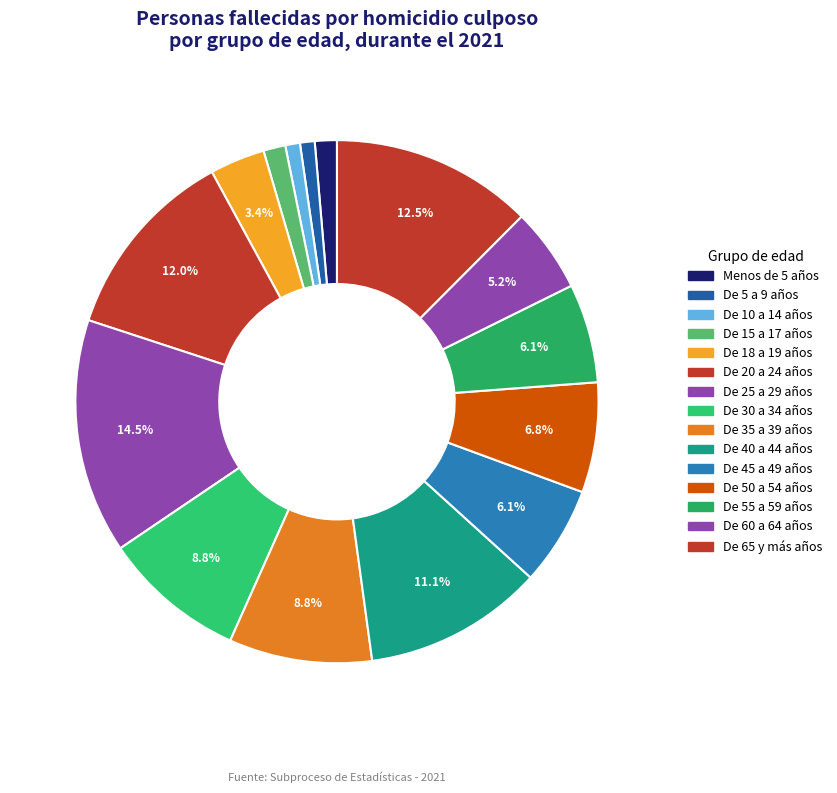

What is the ratio of the value at De 25 a 29 años to the value at De 35 a 39 años?

1.6